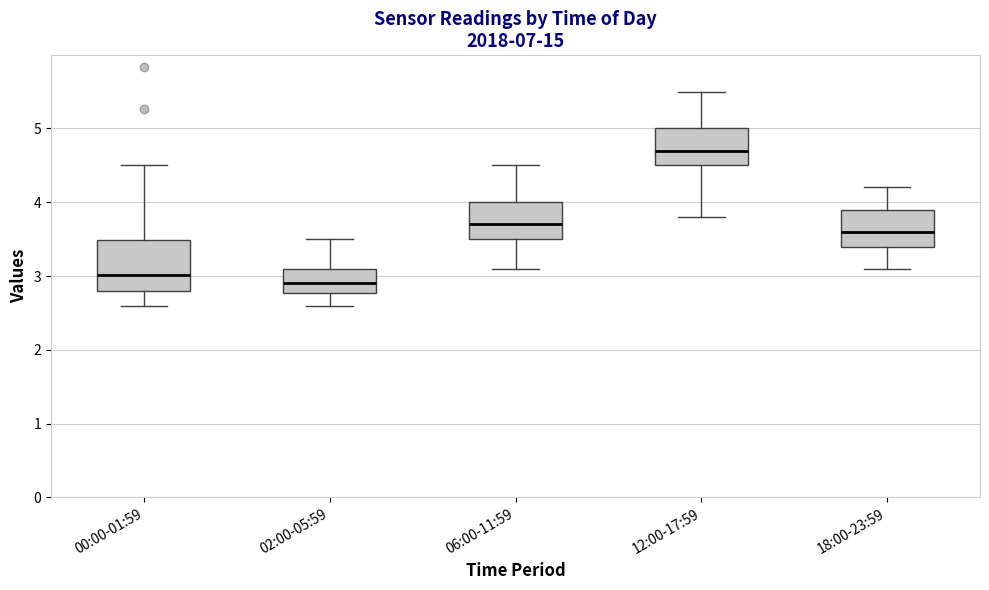

Which box has the lowest median line?

02:00-05:59